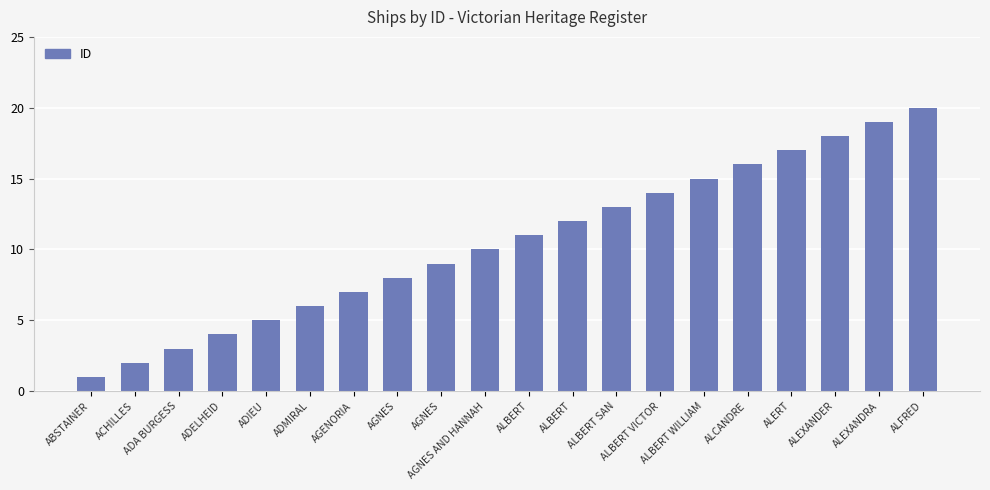

How many bars are there in total?

20